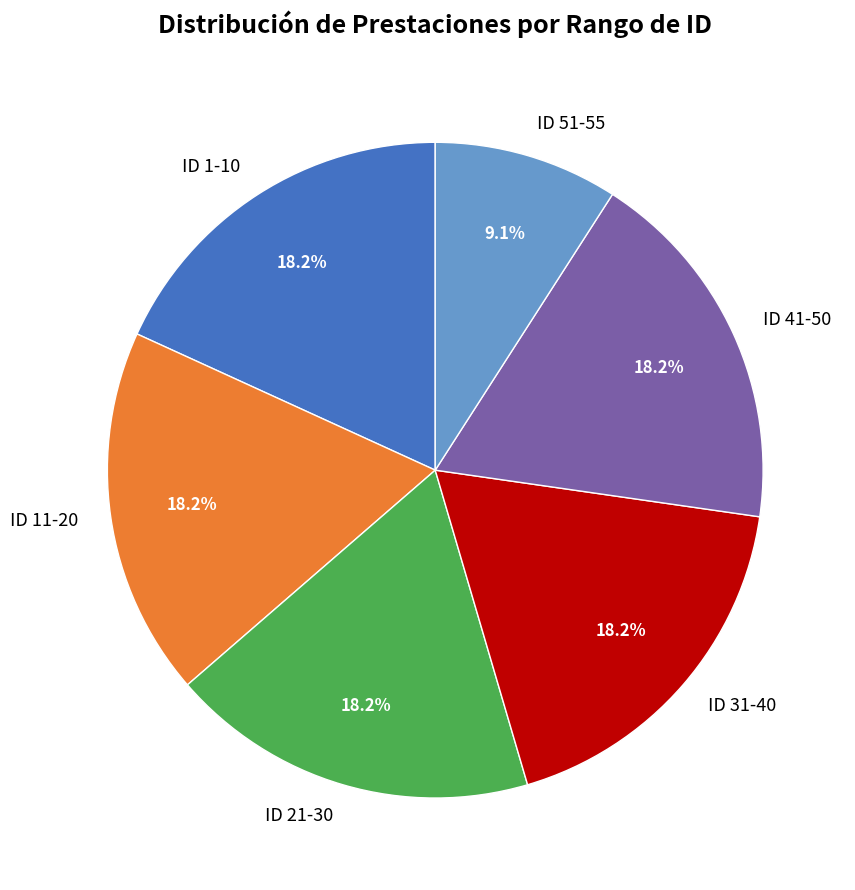

What portion of the pie excludes ID 31-40?

81.8%